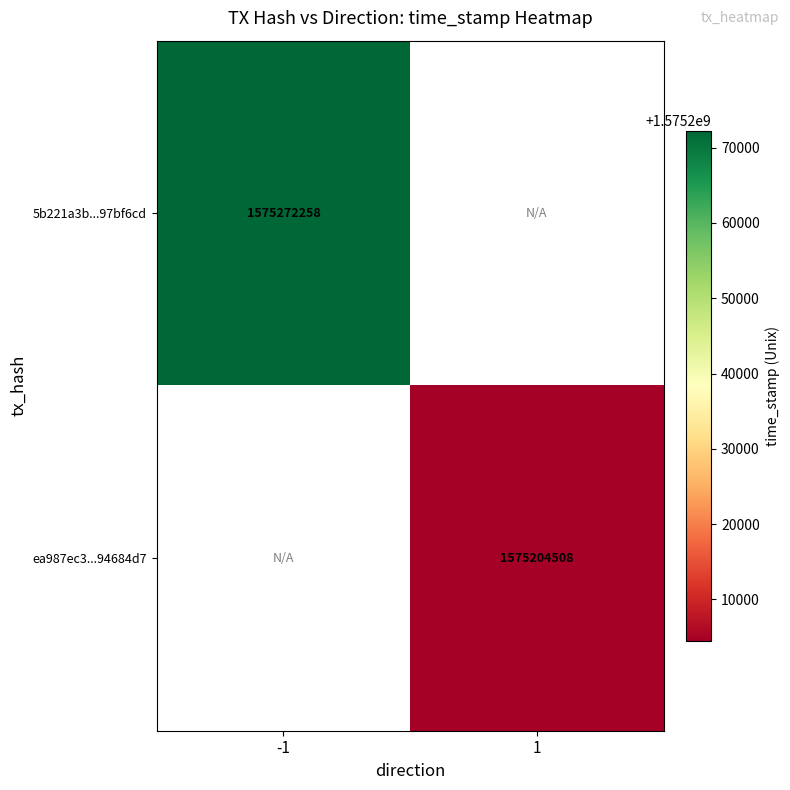

Is it true that ea987ec3...94684d7 equals 494800182 at 1?

False